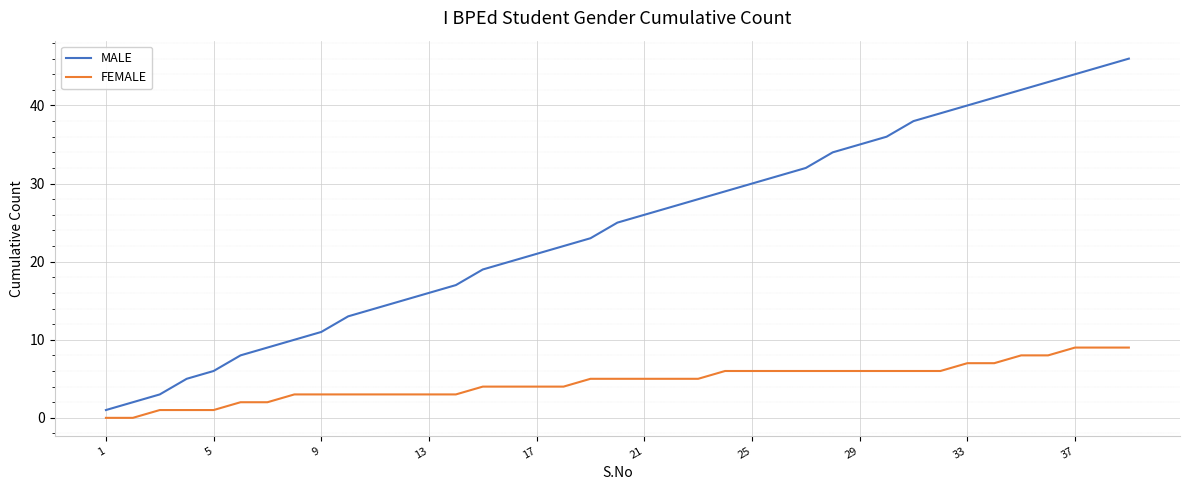

Is this an area chart (filled region under the line)?

No